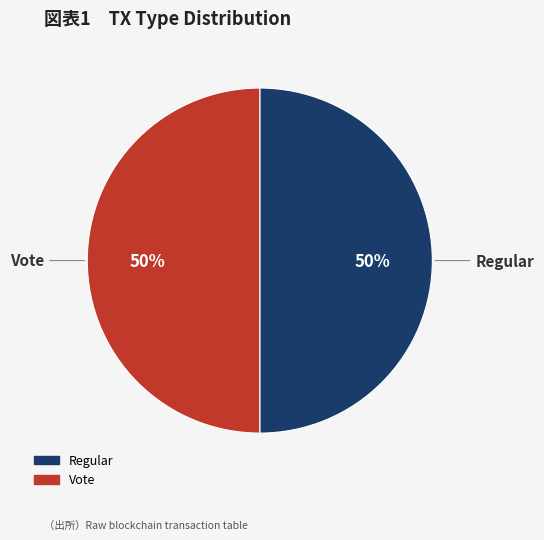

To the nearest percent, what percentage of the pie is Vote?

50%